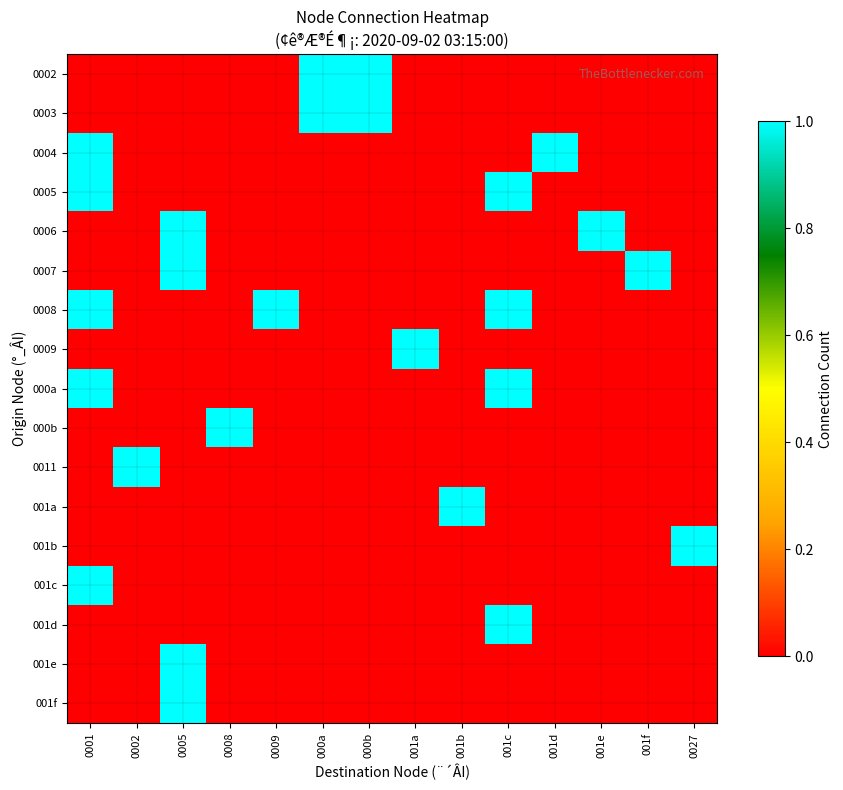

What is the total value across all series at 0001?

5